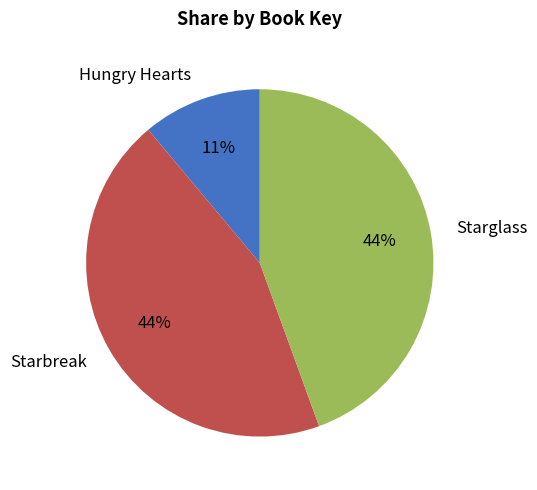

Which category has the smallest portion of the pie?

Hungry Hearts